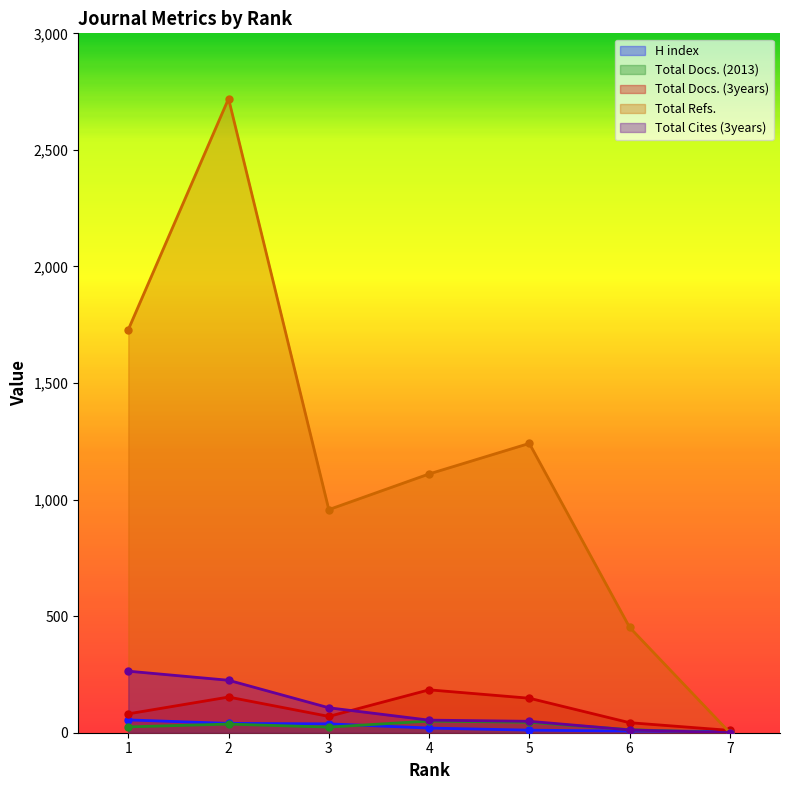

True or false: Total Refs. and Total Docs. (2013) cross at least once.

False